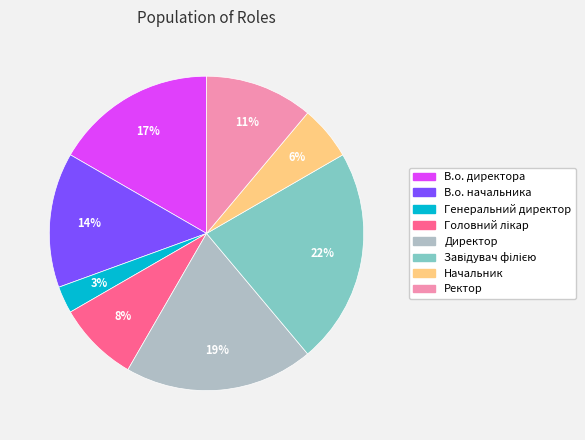

Count the number of slices in the pie.

8